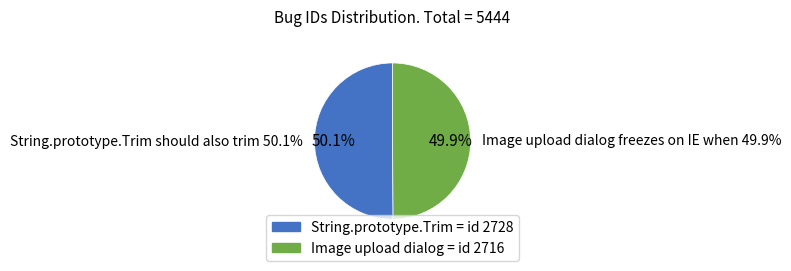

Which has a higher value, String.prototype.Trim should also trim or Image upload dialog freezes on IE when?

String.prototype.Trim should also trim